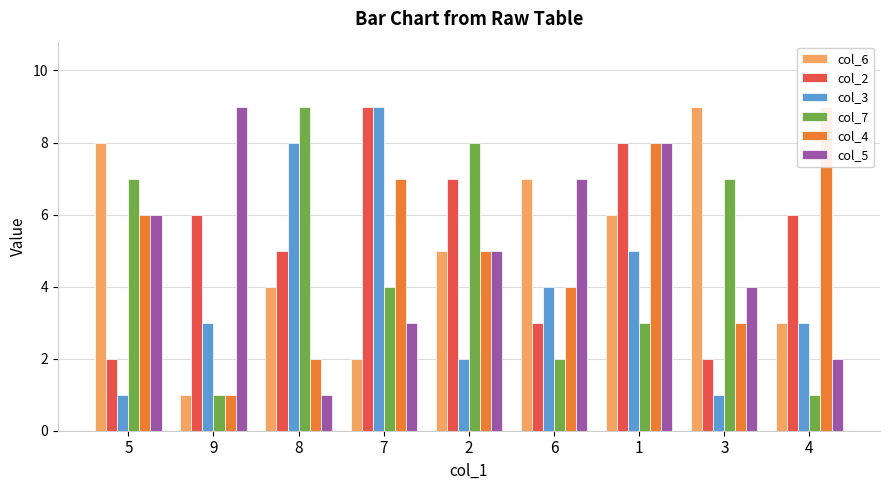

What position from the left is 4?

9